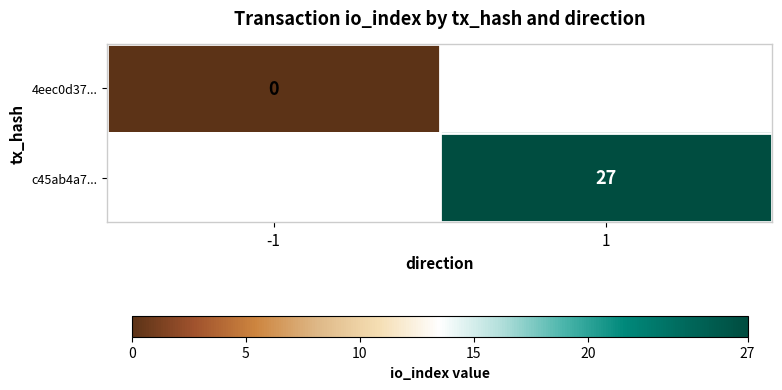

Is the value of c45ab4a7... at 1 greater than the value of 4eec0d37... at -1?

Yes